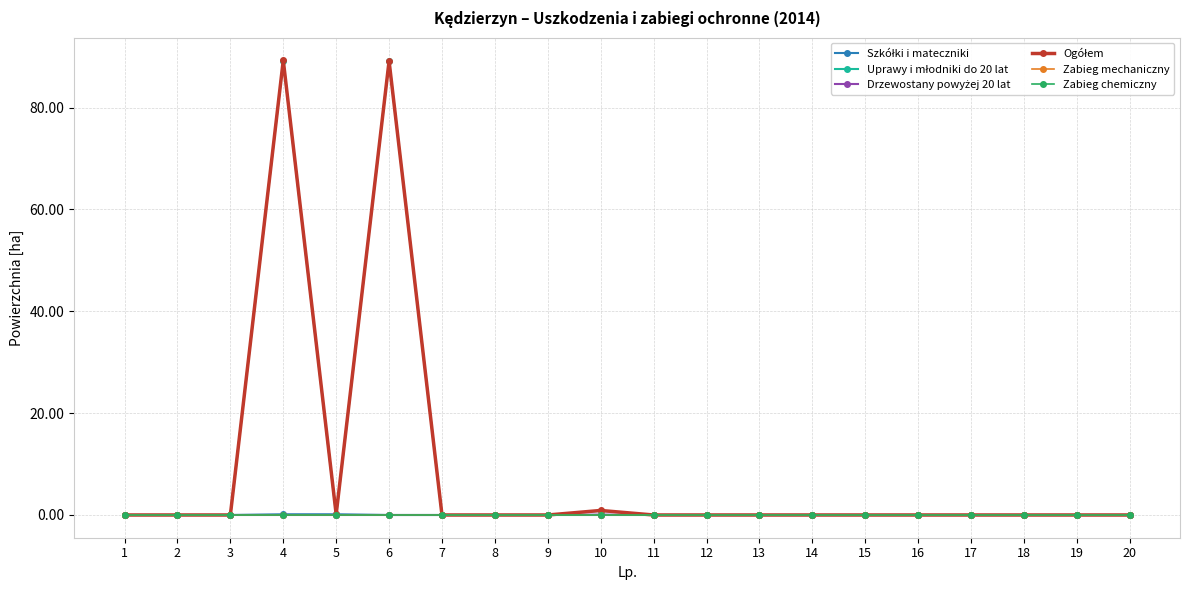

Which has a higher value, 8 or 1?

8